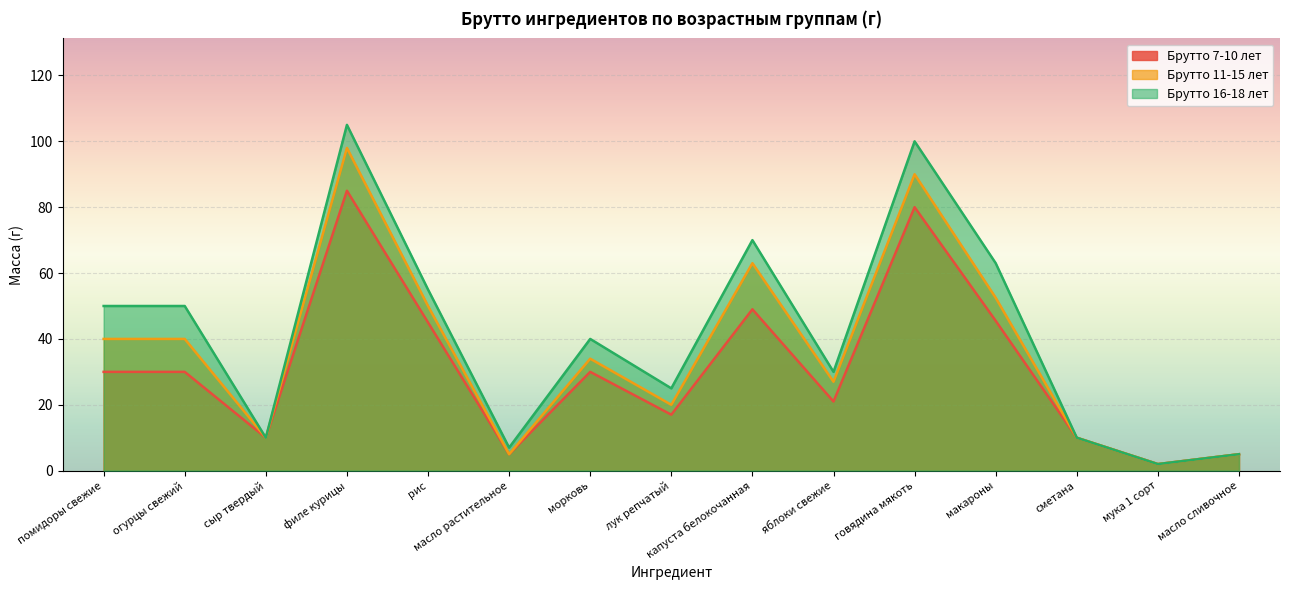

At which label does Брутто 11-15 лет reach its peak?

филе курицы